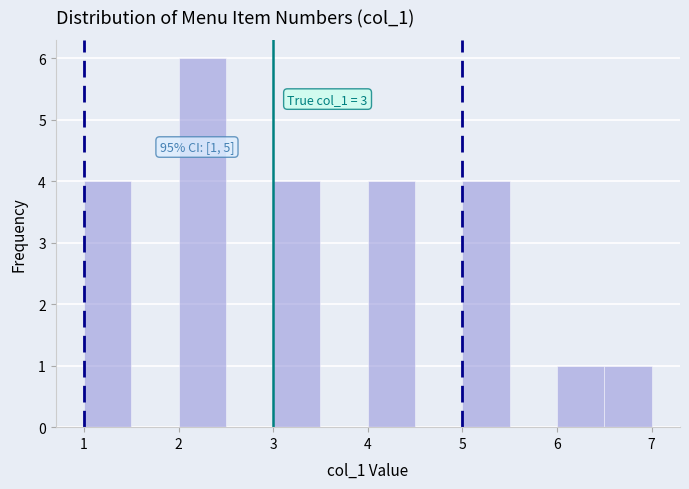

Over which range of the x-axis is the bar tallest?

2.0 to 2.5